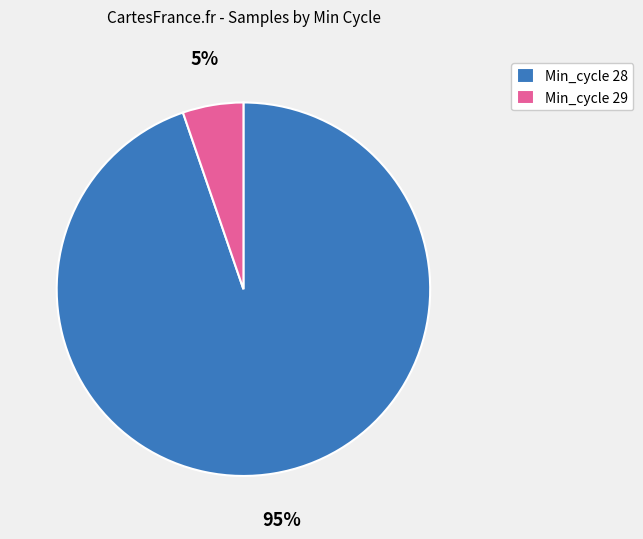

True or false: Min_cycle 29 accounts for 5% of the total.

True